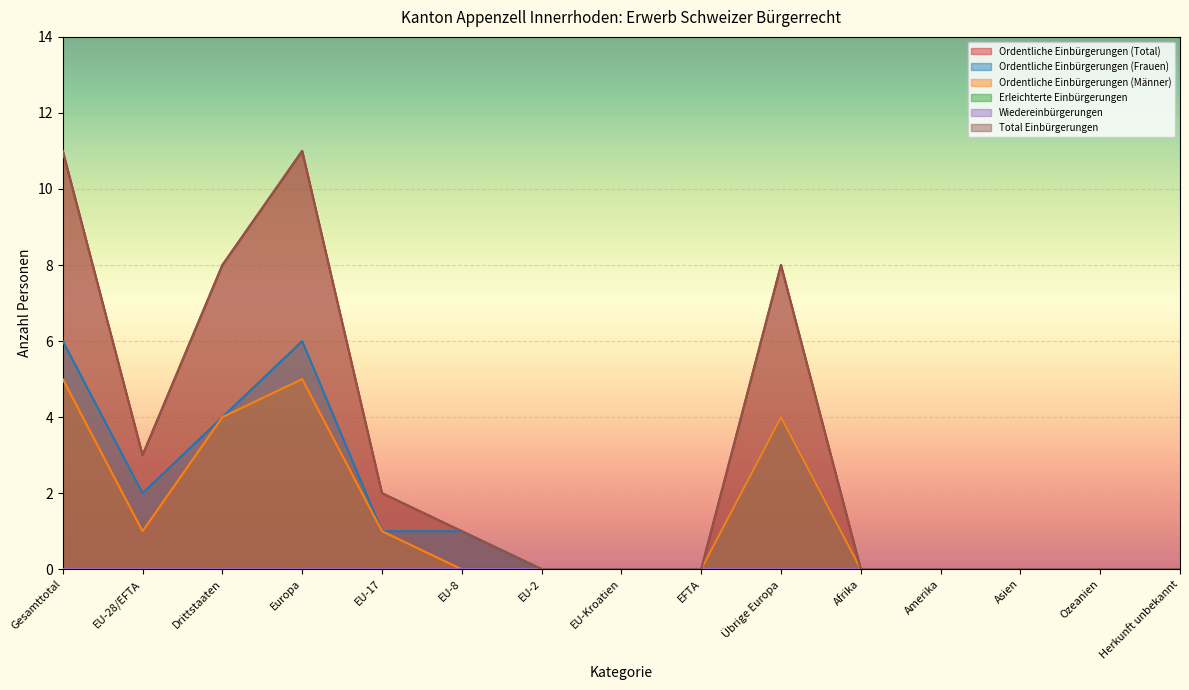

What is the sum of all Total Einbürgerungen values?

44